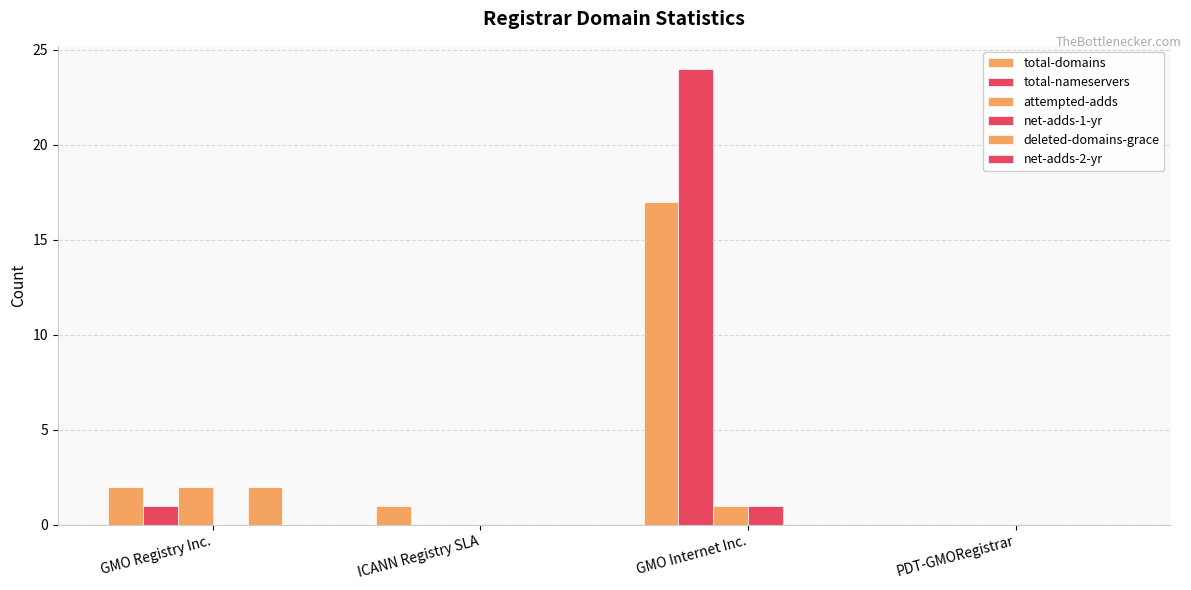

Which series changed the most between GMO Registry Inc. and GMO Internet Inc.?

total-nameservers